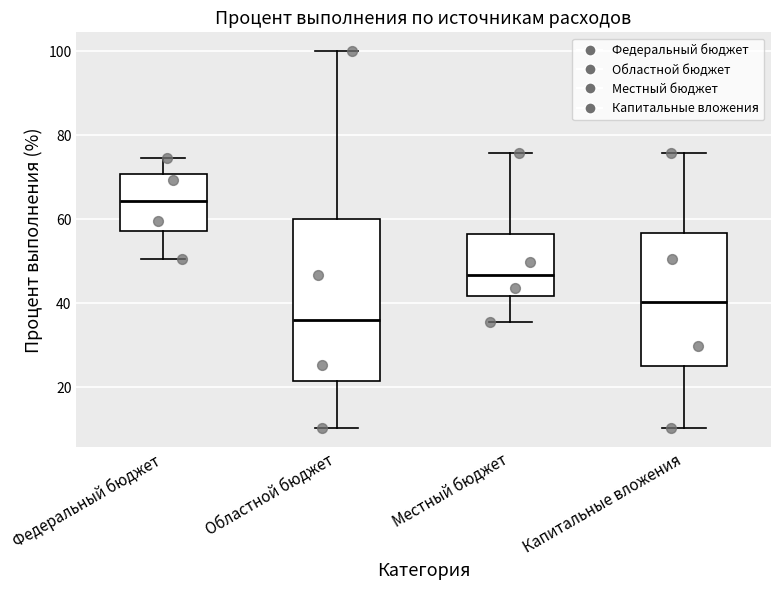

Reading left to right, read every box against the y-axis: the position of its median line, the range the box covers, and the ends of its whiskers. The values are not printed on the chart, so give them approximately, as read against the axis.

Федеральный бюджет: median 64, box 58 to 70, whiskers 50 to 74
Областной бюджет: median 36, box 22 to 60, whiskers 10 to 100
Местный бюджет: median 46, box 42 to 56, whiskers 36 to 76
Капитальные вложения: median 40, box 26 to 56, whiskers 10 to 76